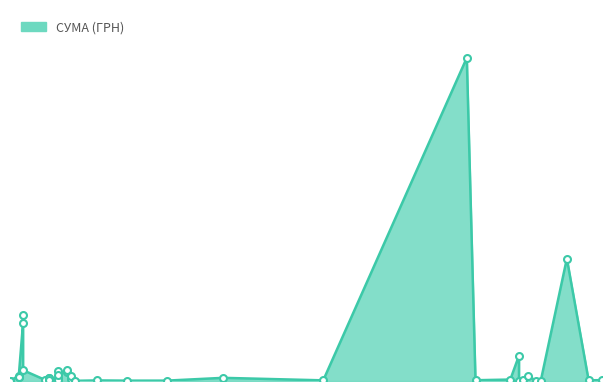

At which category does the data reach its first local peak?

04.08.2016